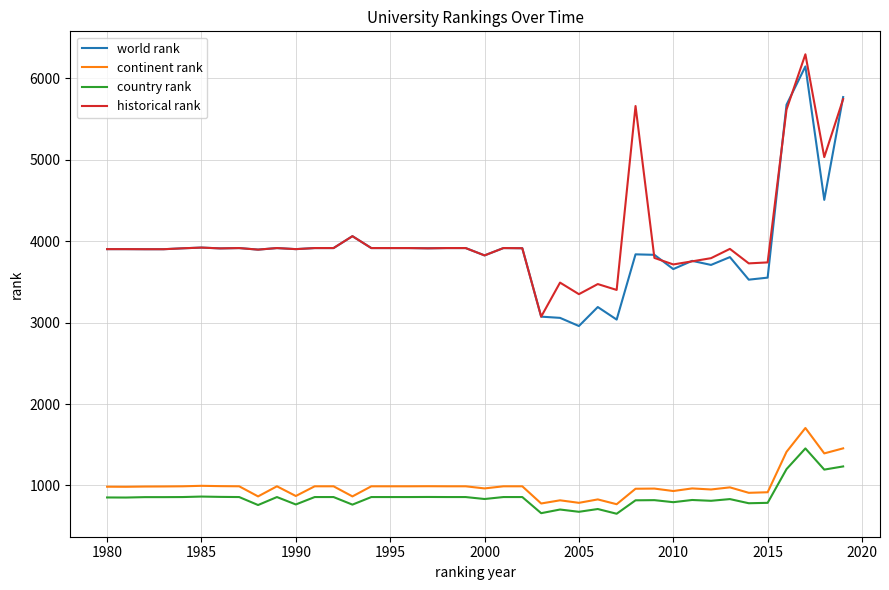

What is the minimum value for continent rank?

770